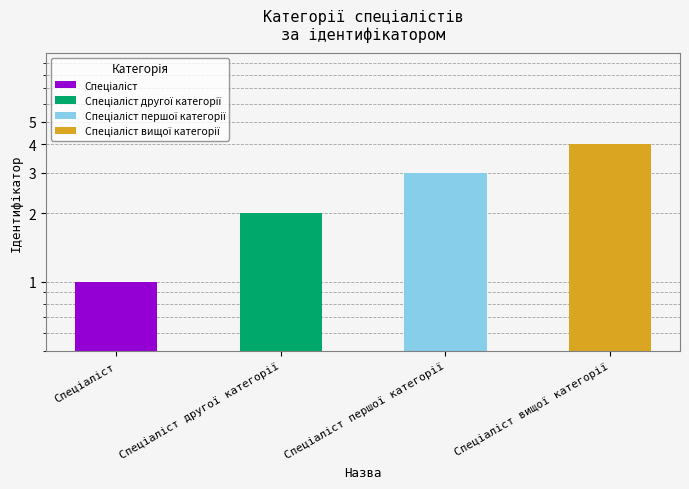

What is the sum of all values?

10